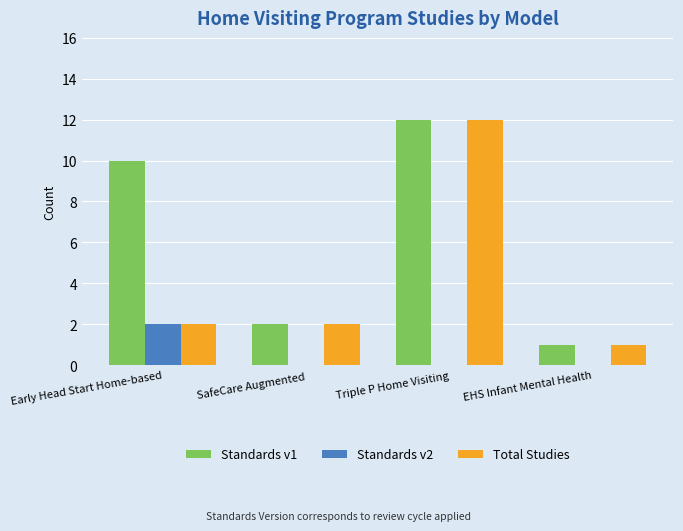

Is it true that Standards v2 equals -1 at EHS Infant Mental Health?

False